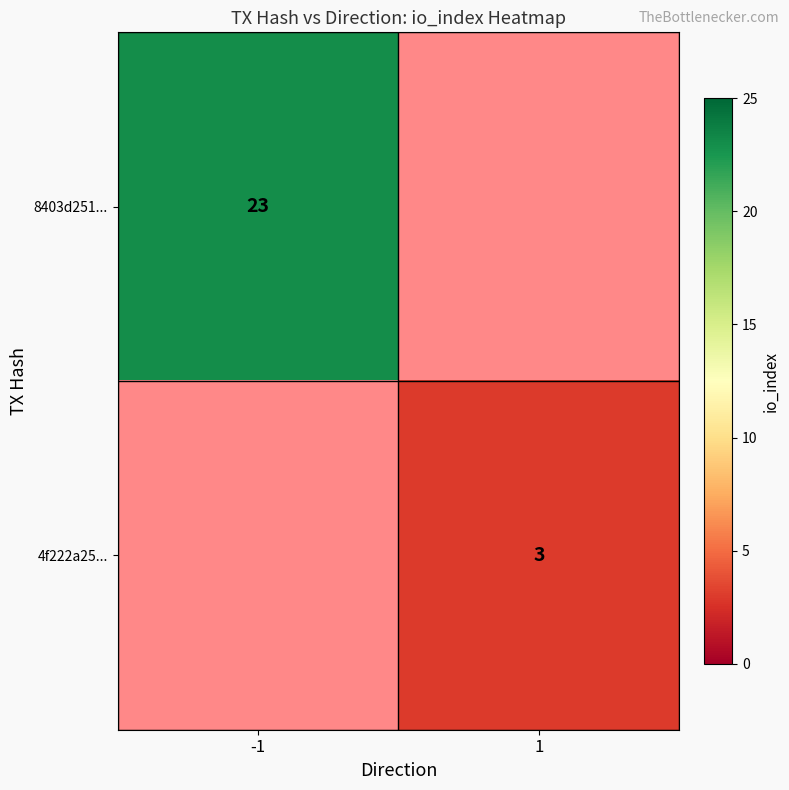

Is it true that 8403d251... equals 23 at -1?

True